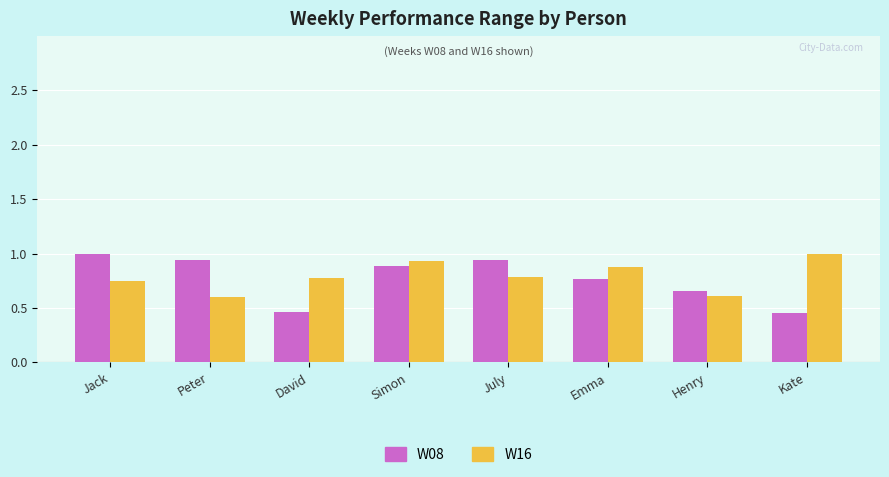

What is the difference between the maximum and minimum values in the W16 series?

0.4